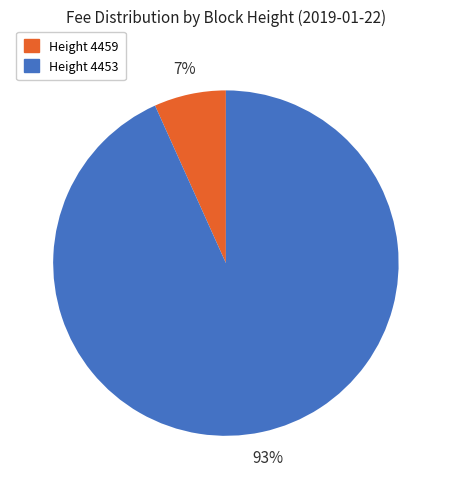

Do Height 4453 and Height 4459 together represent more than half of the pie?

Yes